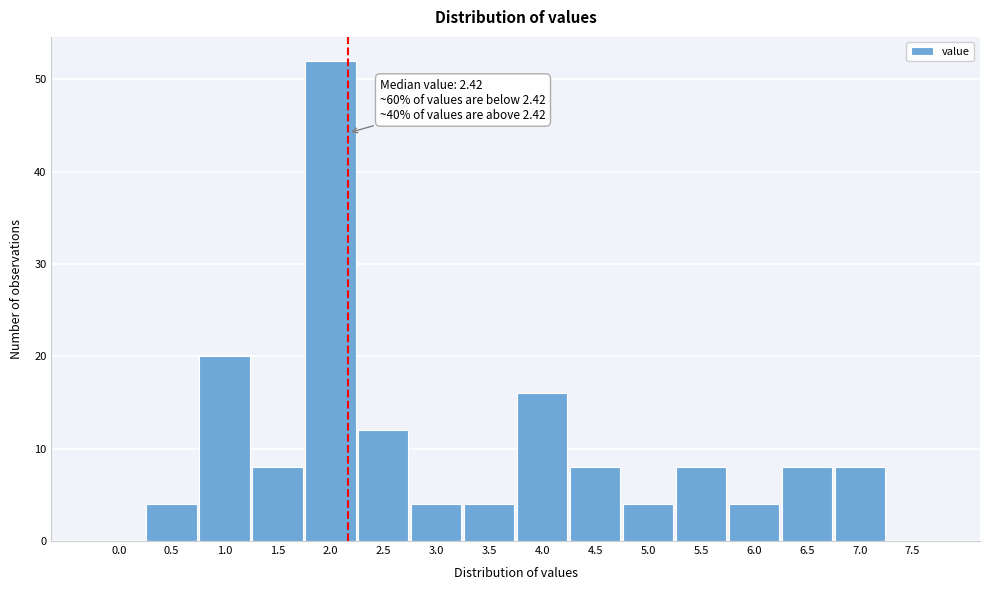

Reading left to right, extract all data points from this chart.

0.0=0	0.5=4	1.0=20	1.5=8	2.0=52	2.5=12	3.0=4	3.5=4	4.0=16	4.5=8	5.0=4	5.5=8	6.0=4	6.5=8	7.0=8	7.5=0